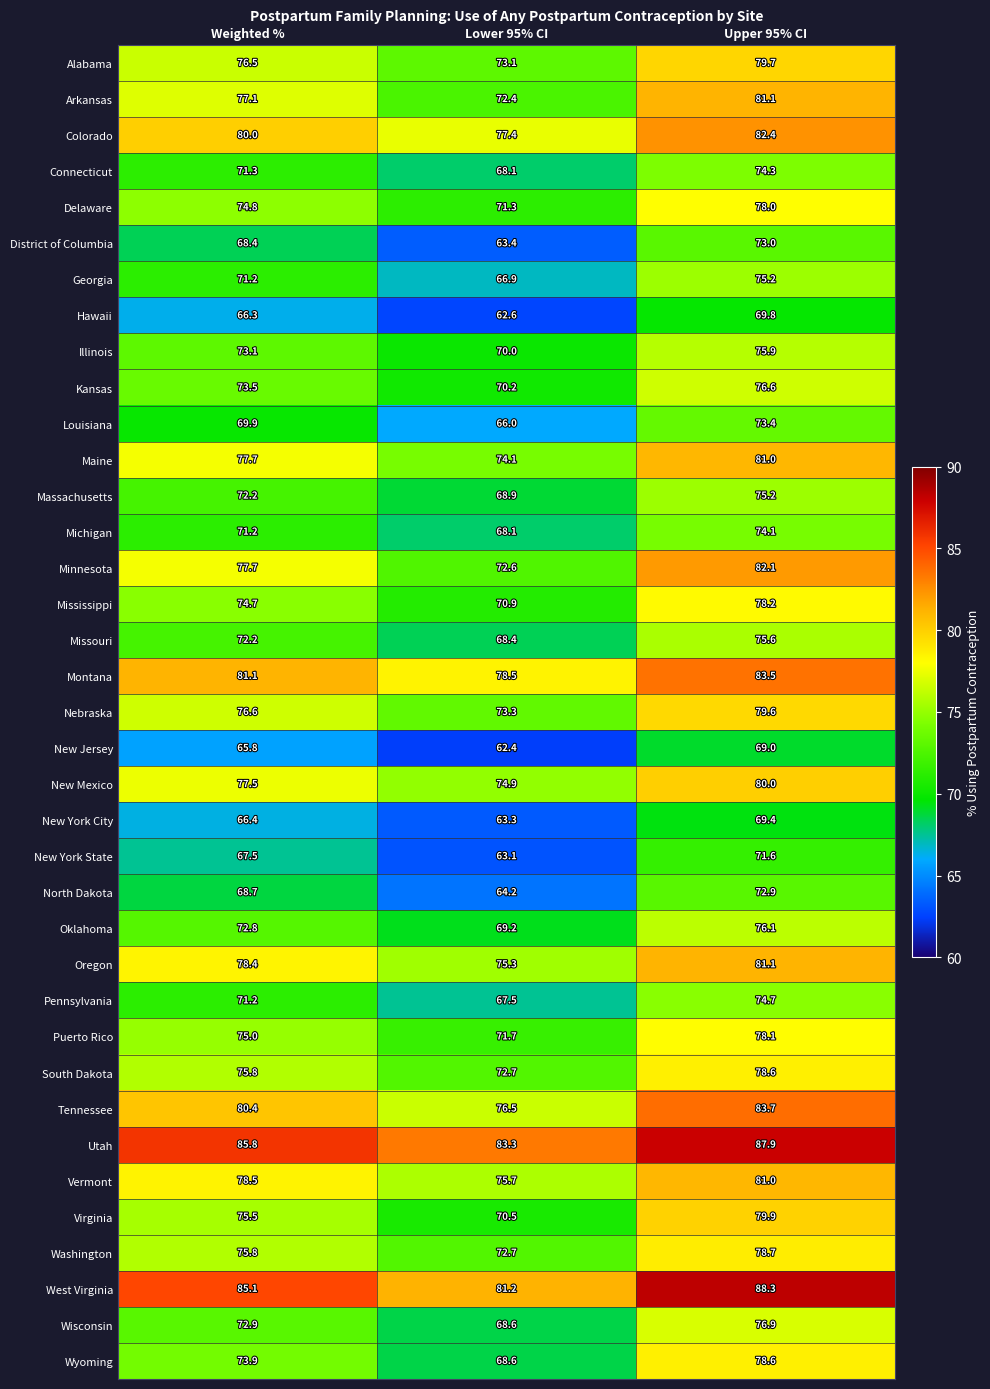

What is the smallest value displayed?

62.4